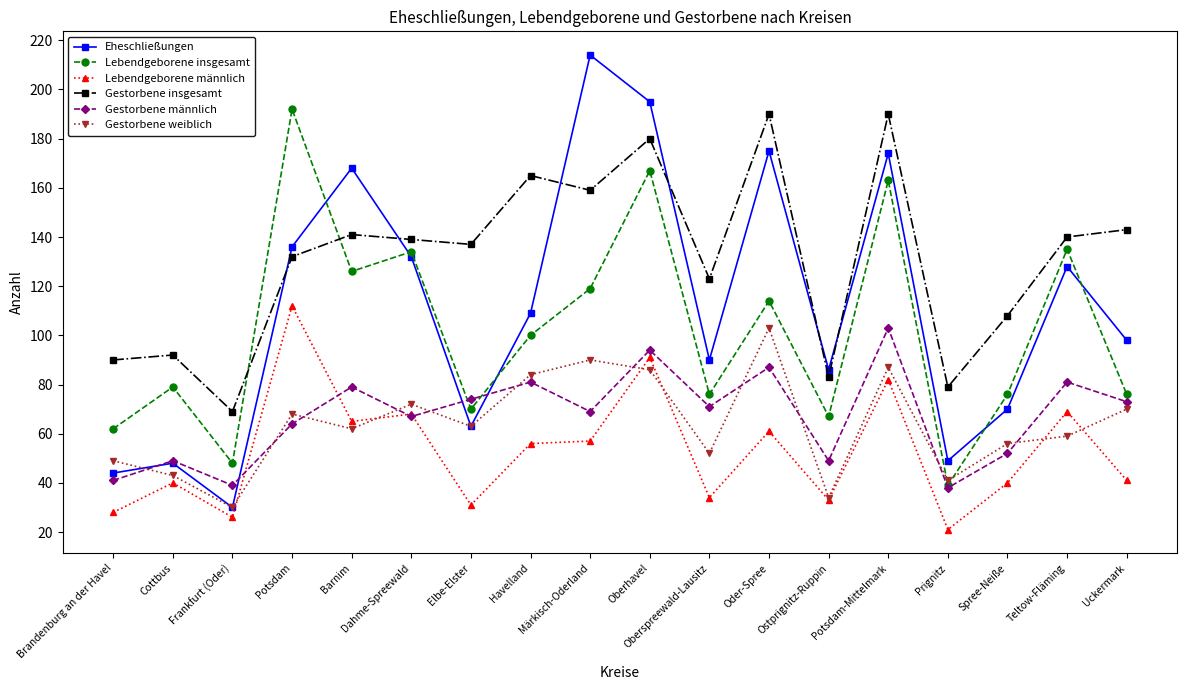

True or false: Gestorbene männlich has more than 2 points higher than both neighbors.

True